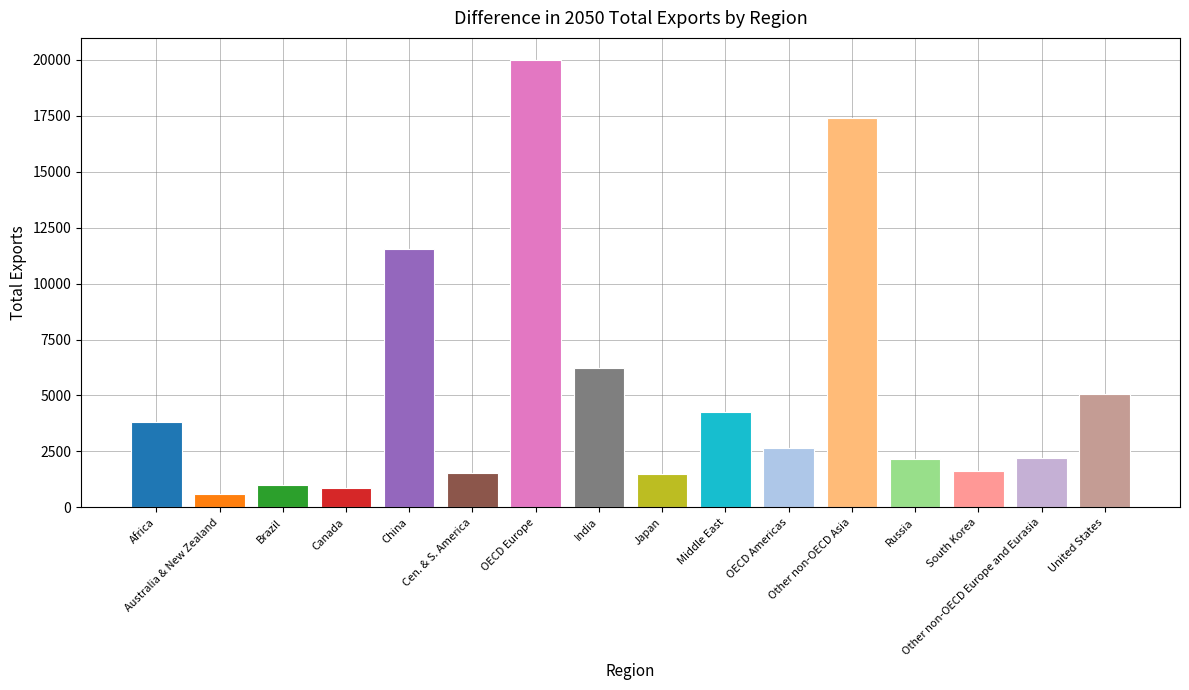

Rank the categories by value from highest to lowest.

OECD Europe, Other non-OECD Asia, China, India, United States, Middle East, Africa, OECD Americas, Other non-OECD Europe and Eurasia, Russia, South Korea, Cen. & S. America, Japan, Brazil, Canada, Australia & New Zealand